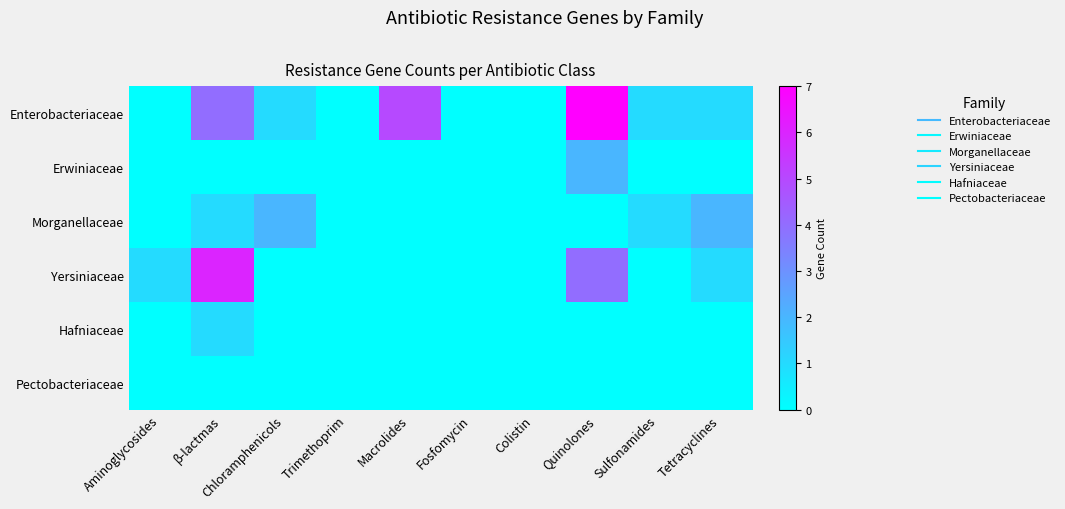

At which category is the sum across all series the highest?

Quinolones